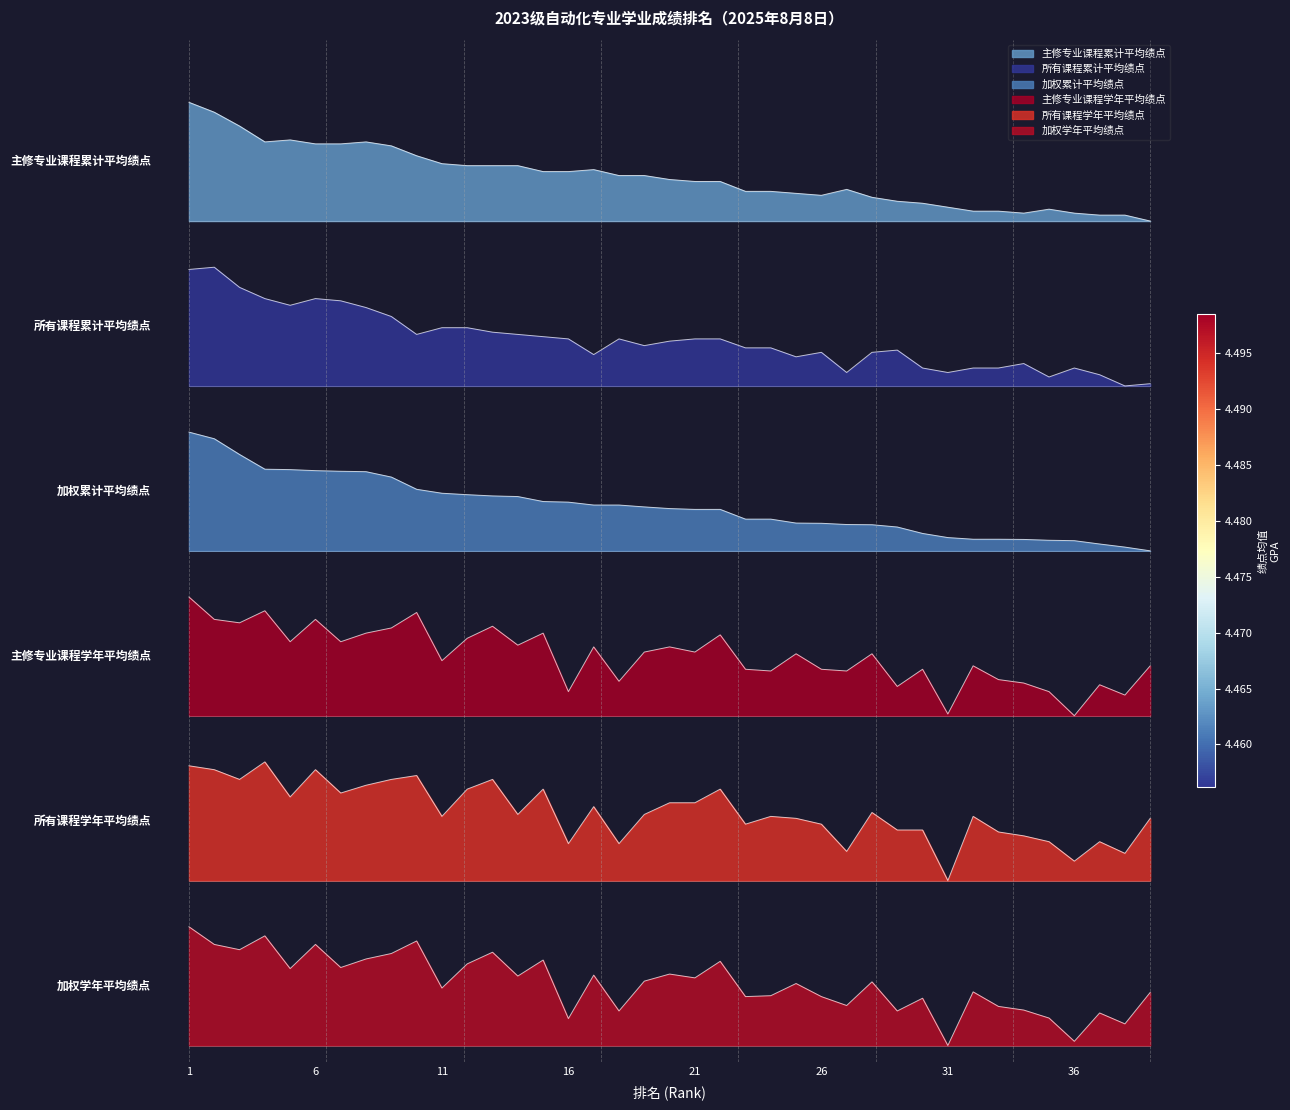

How many distinct data groups are displayed?

6